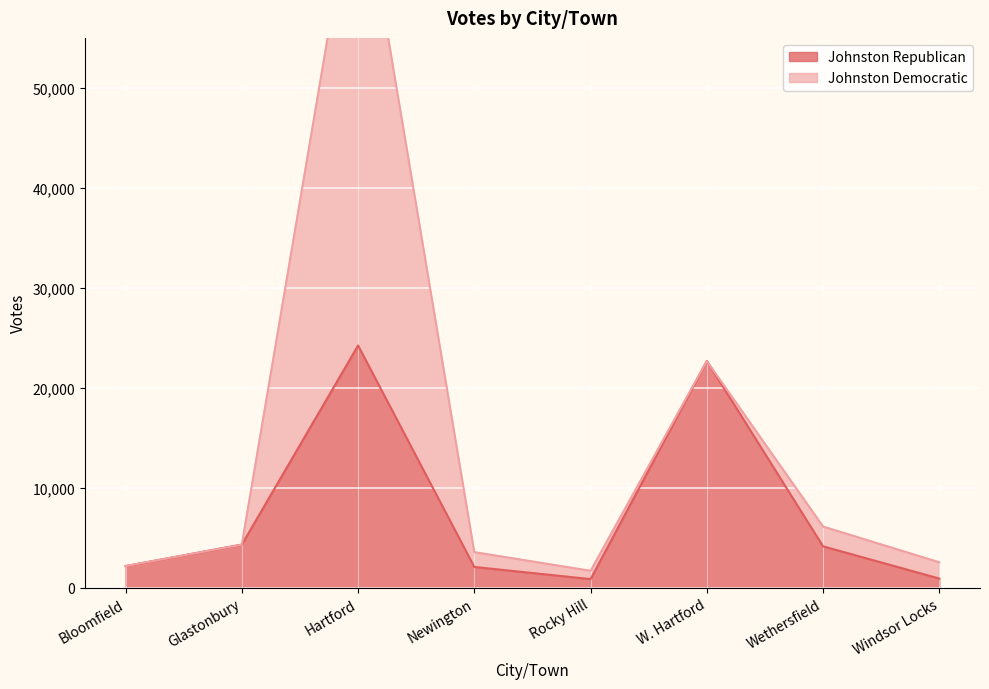

What is the difference between the maximum and second lowest values?

23314